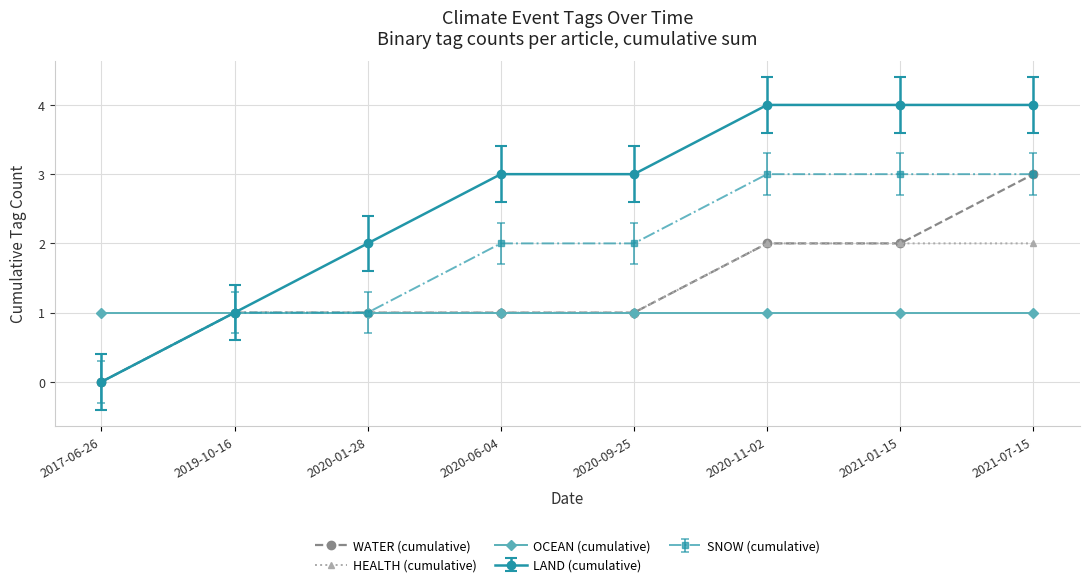

What is the total value across all series at 2020-11-02?

12